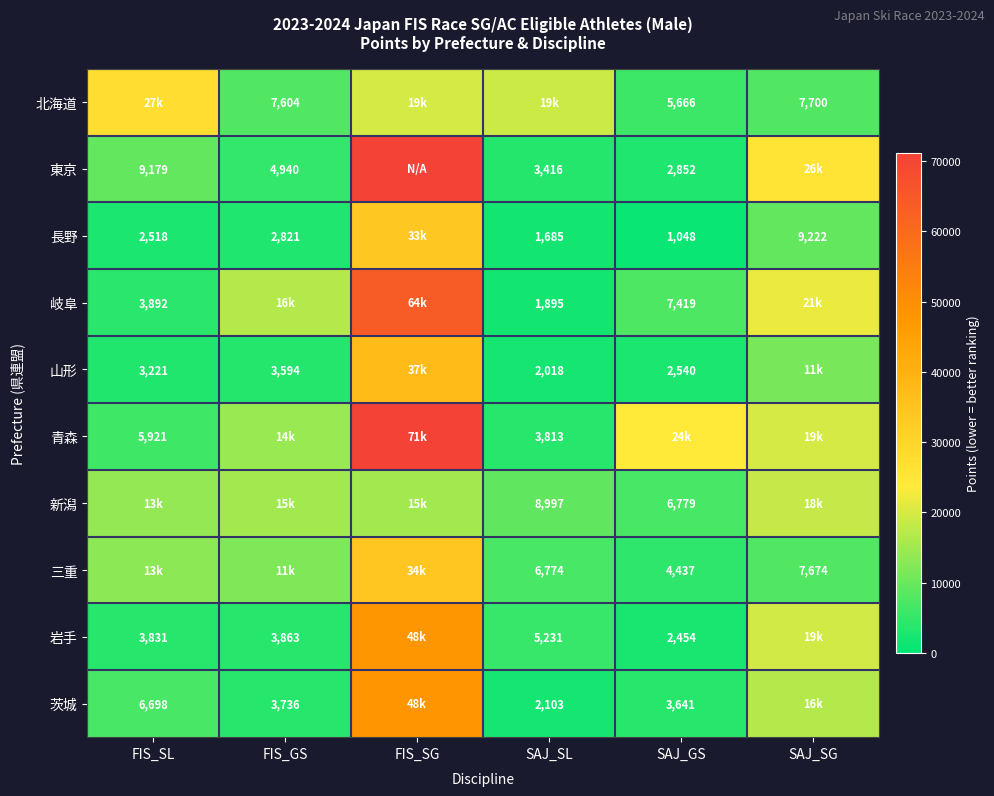

True or false: 山形 has a value of 3398 at SAJ_GS.

False